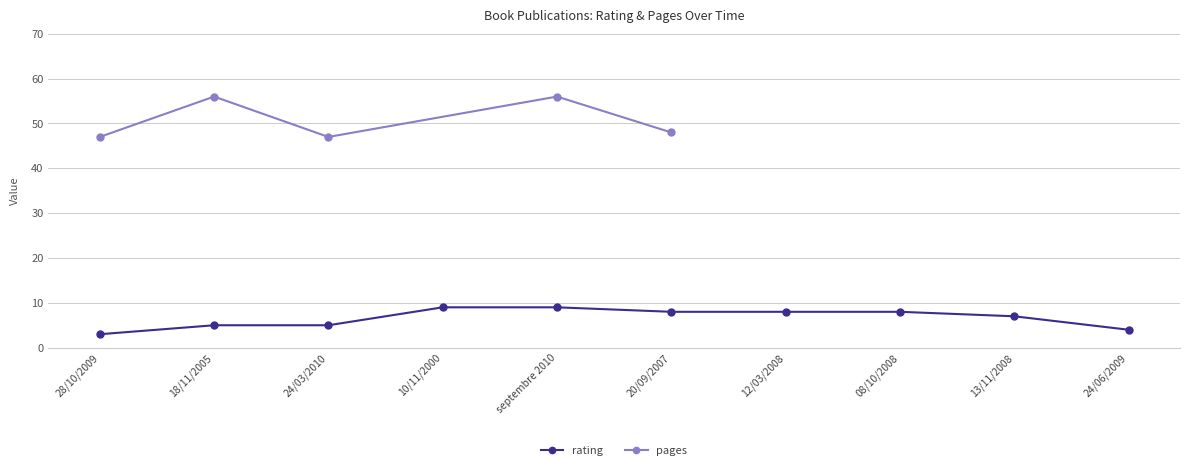

Is it true that rating equals 8 at 20/09/2007?

True